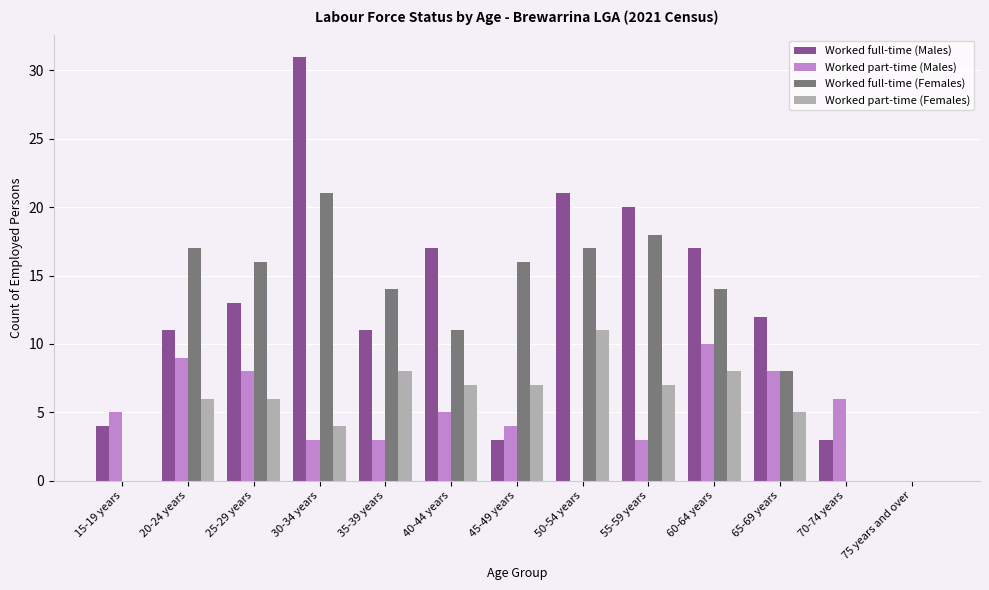

The Worked part-time (Females) series shows 6 at 25-29 years. True or false?

True